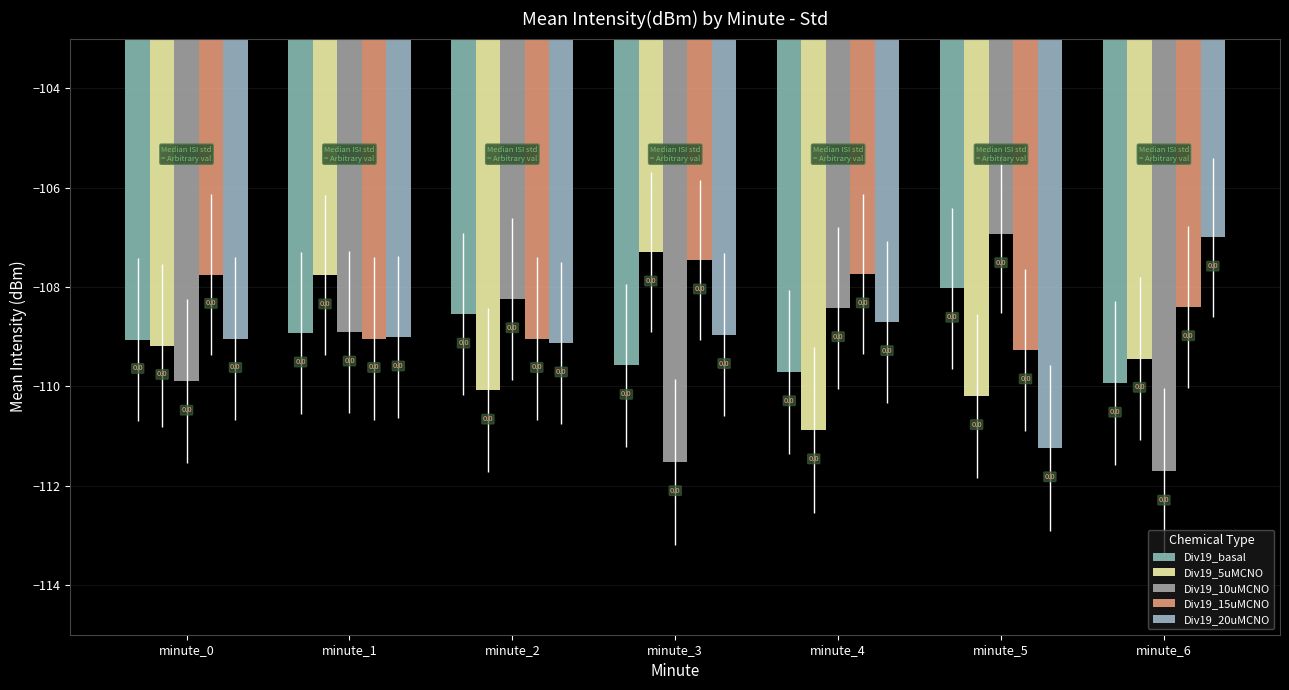

What is the difference between the highest and lowest values at minute_0?

2.2